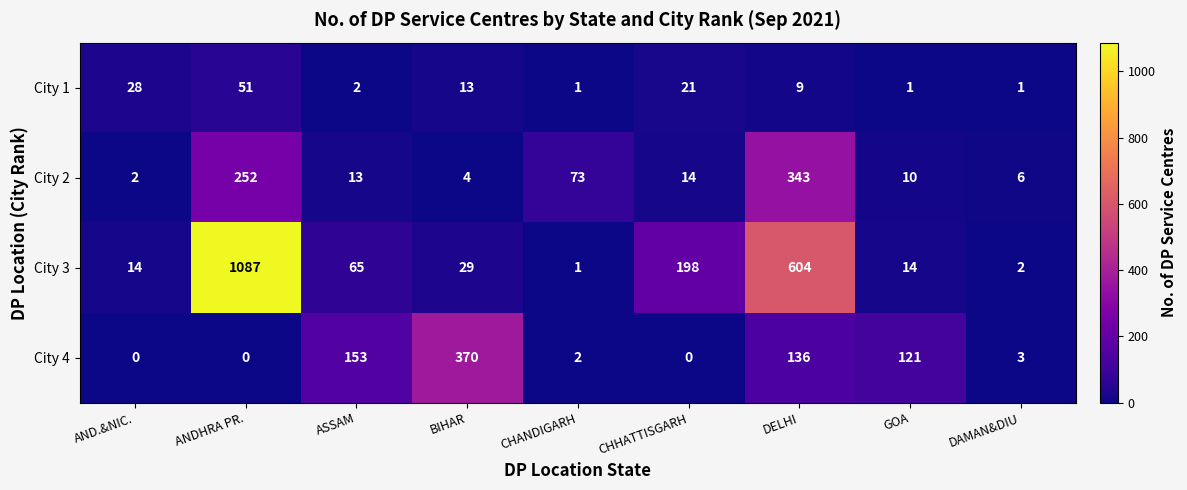

At which label is City 1 closest to 26?

AND.&NIC.